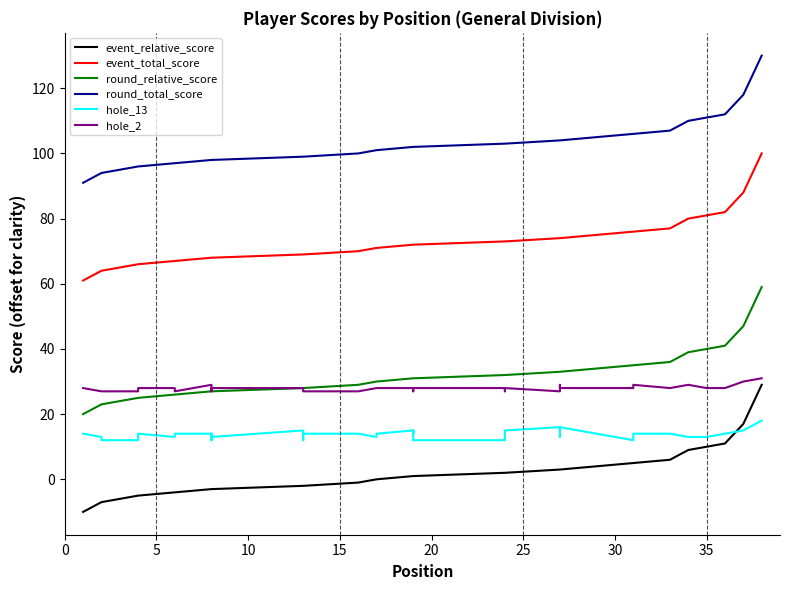

True or false: hole_13 and event_total_score intersect in this chart.

False